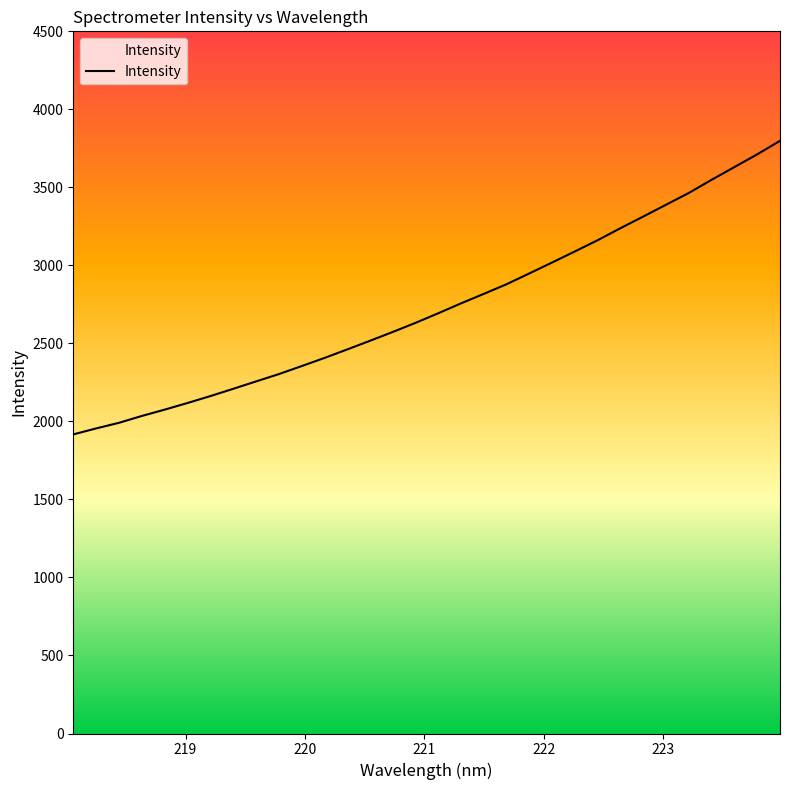

What is the greatest value displayed?

3798.3